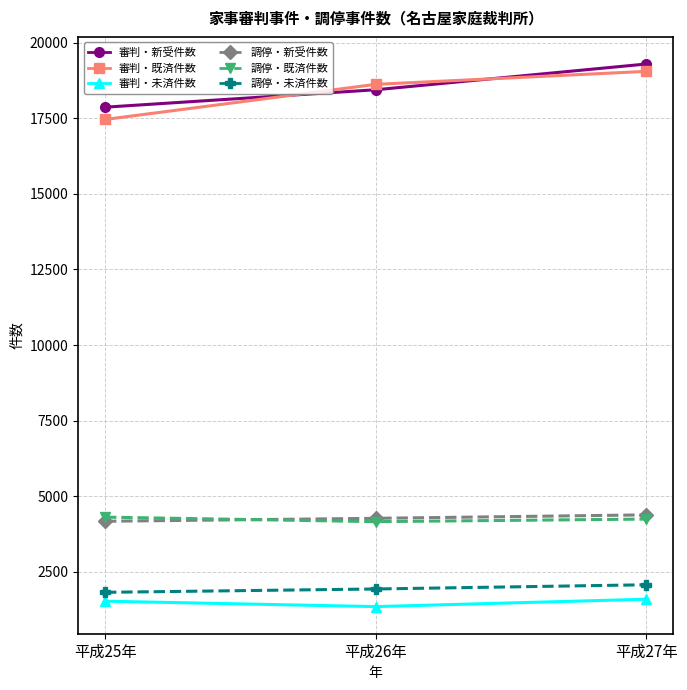

Count the number of categories in the chart.

3